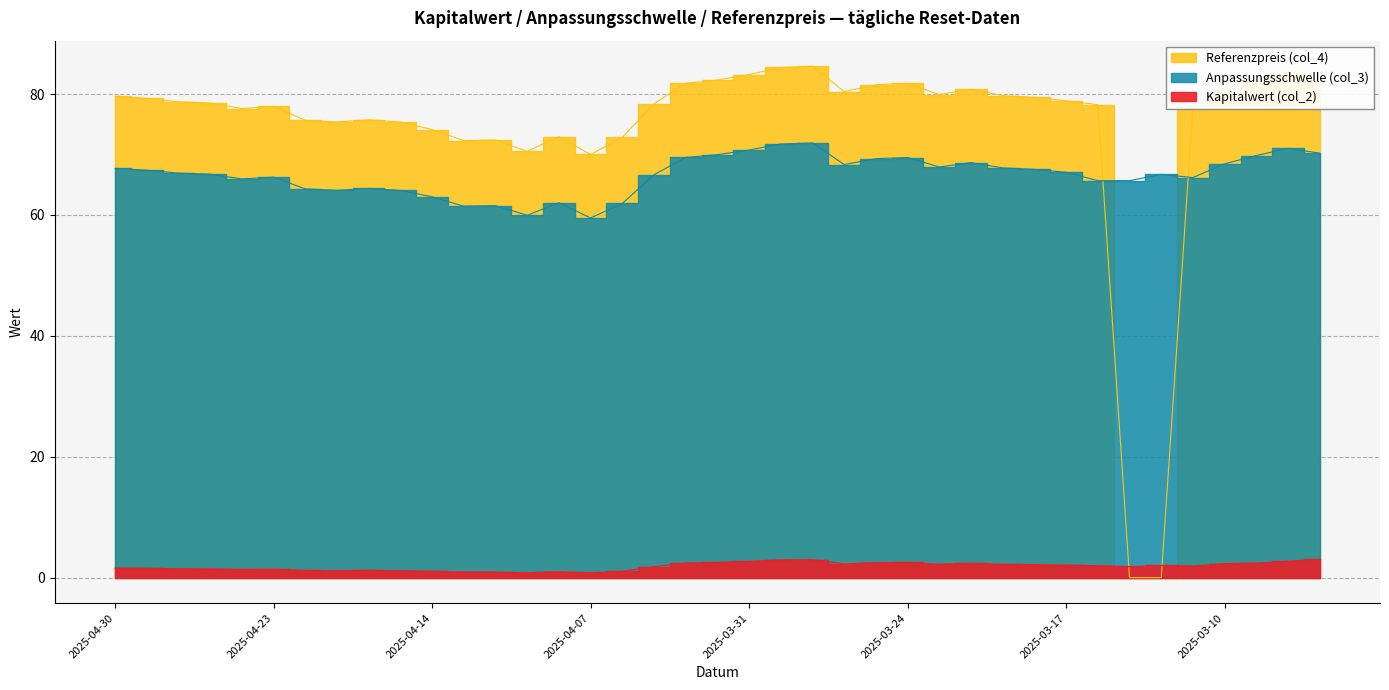

What position from the left is 2025-03-05?

39